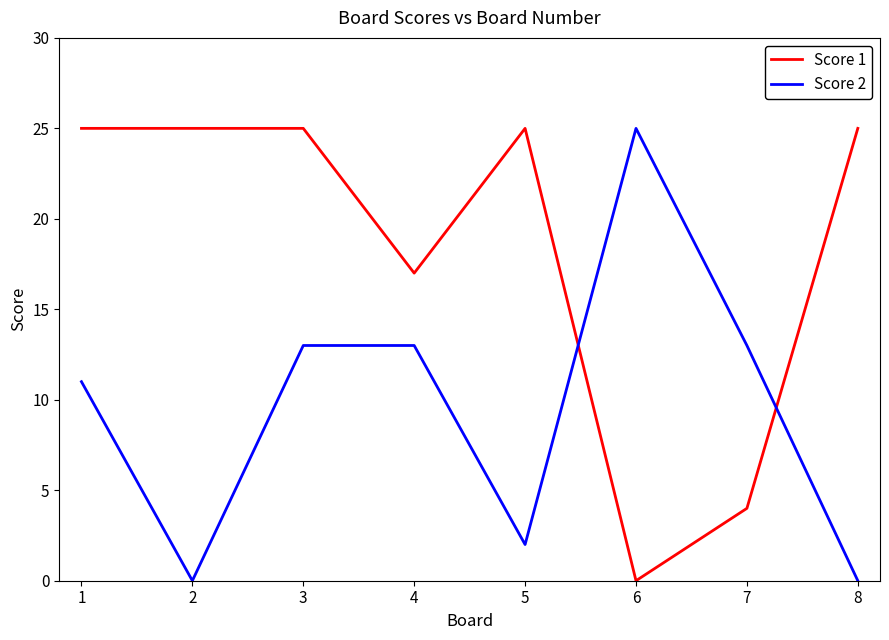

True or false: Score 1 has more than 2 points higher than both neighbors.

False